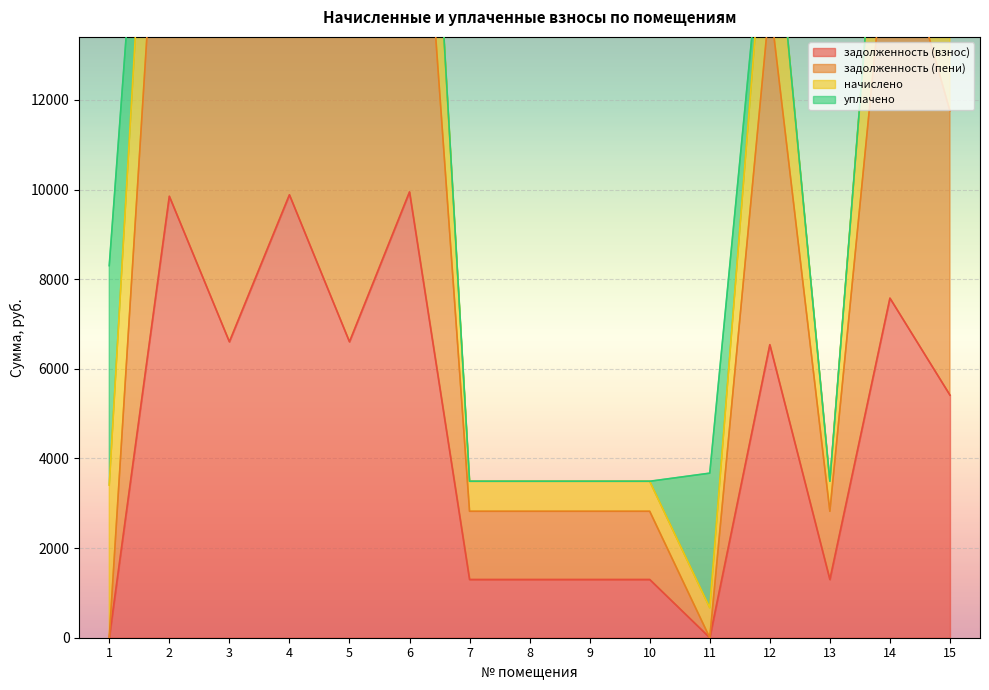

True or false: задолженность (взнос) has a value of 3608.0 at 14.

False